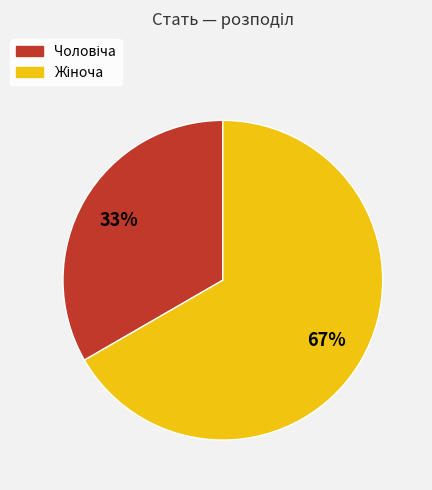

To the nearest percent, what is the average slice percentage?

50%